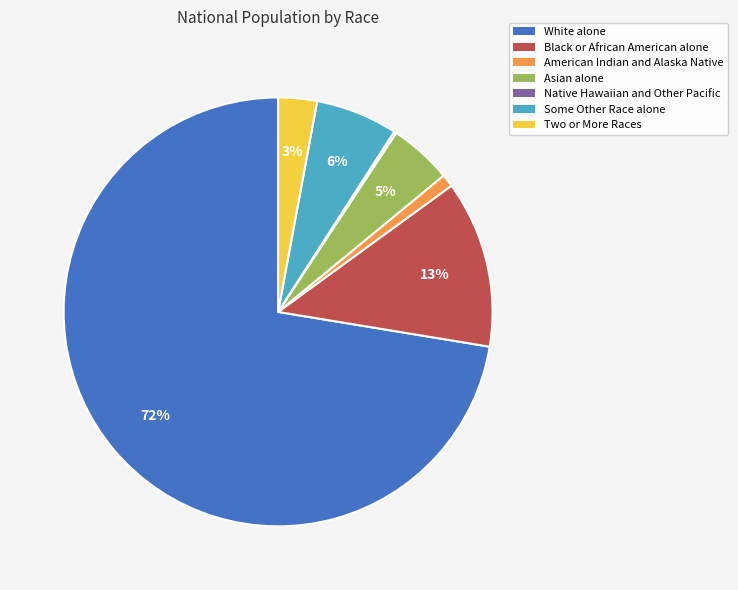

Do Some Other Race alone and Two or More Races together represent more than half of the pie?

No